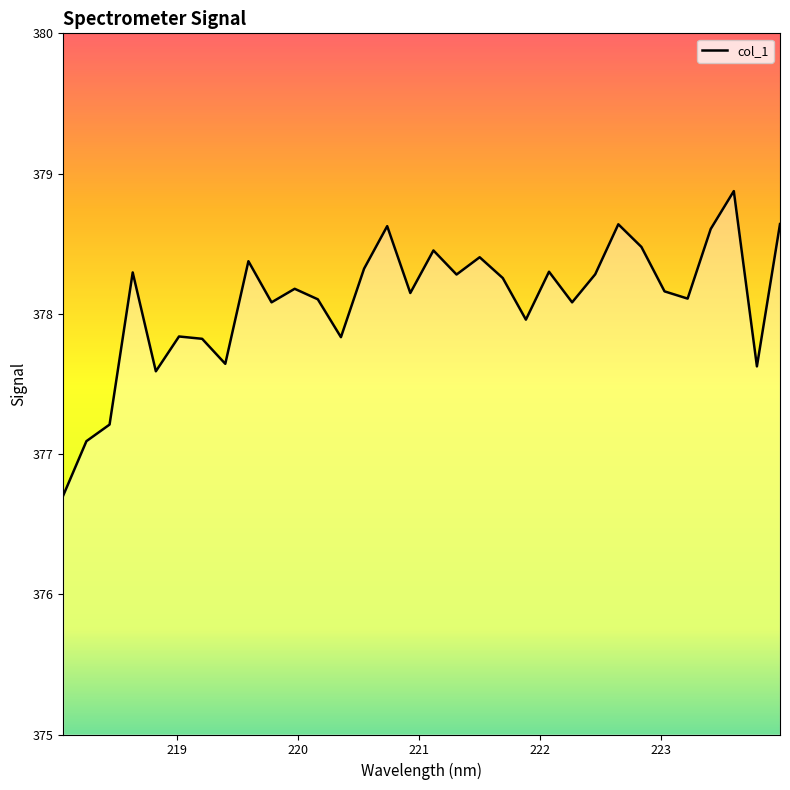

What is the minimum value shown in the chart?

376.7